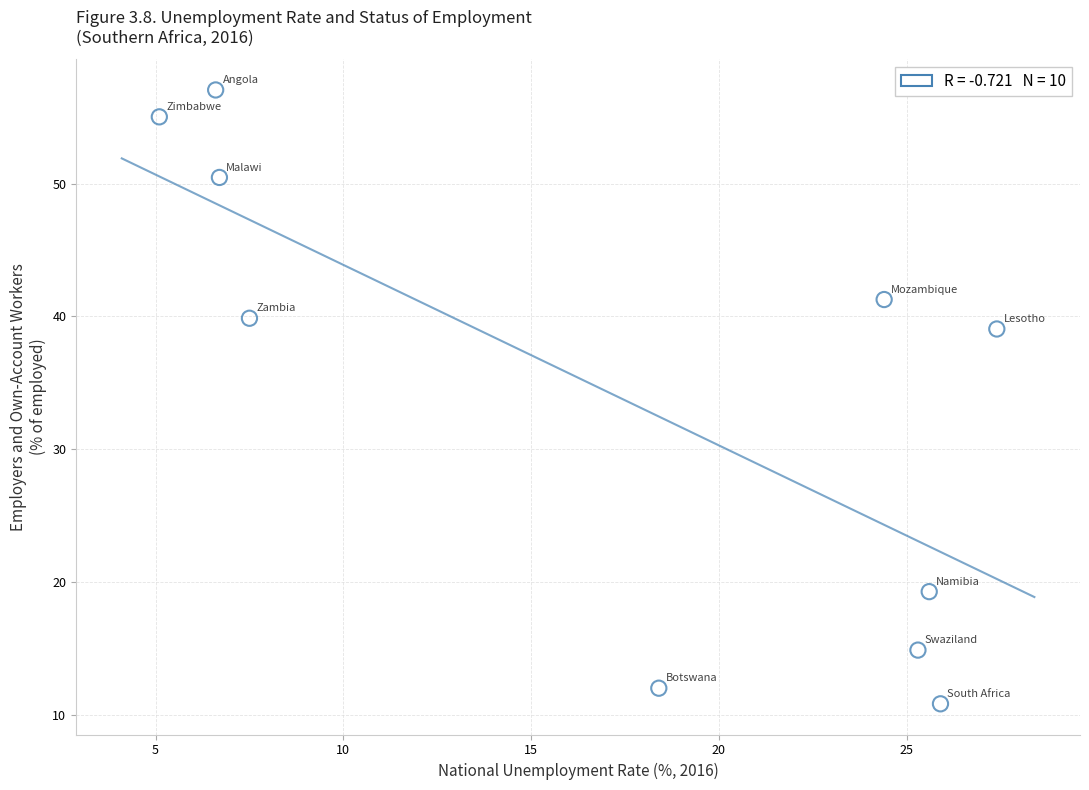

What is the range of X values (max minus min)?

22.3